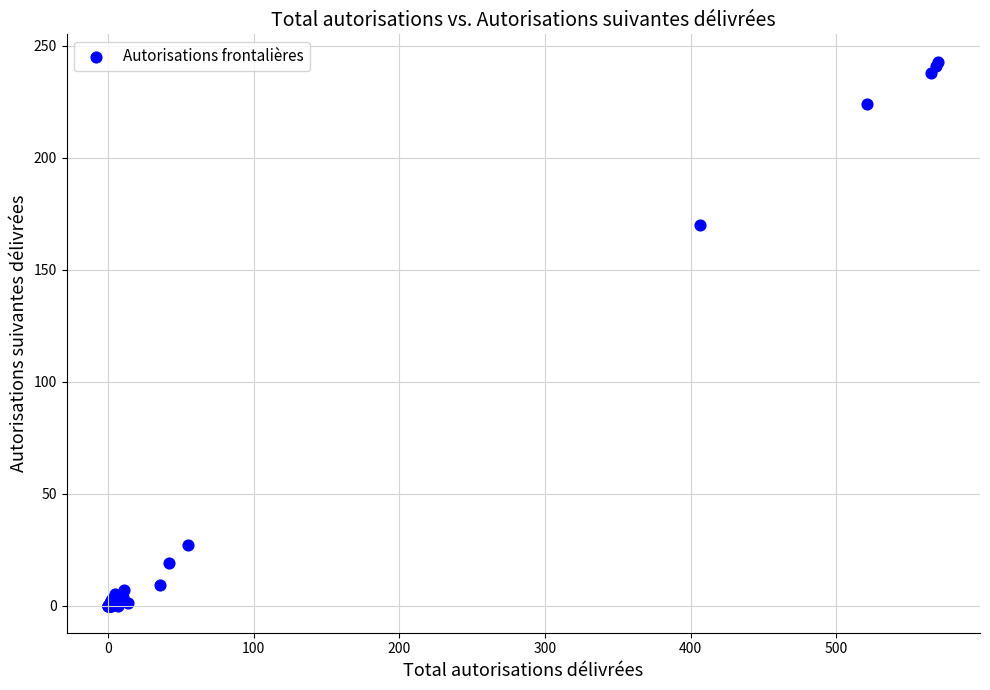

What Y value in the scatter plot is closest to 121?

170